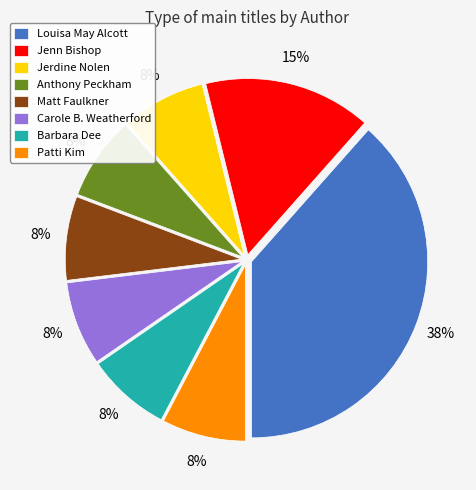

To the nearest percent, what percentage of the pie is Matt Faulkner?

8%